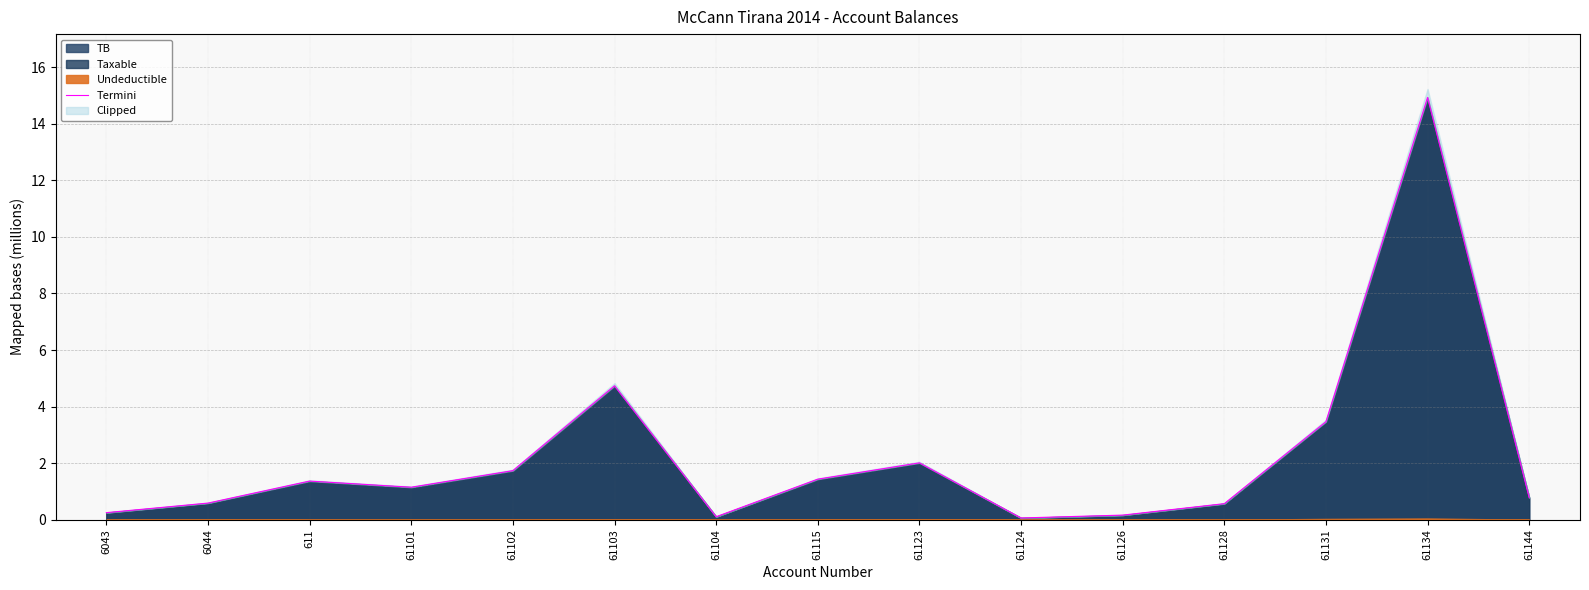

At which label is the value closest to 7?

61103